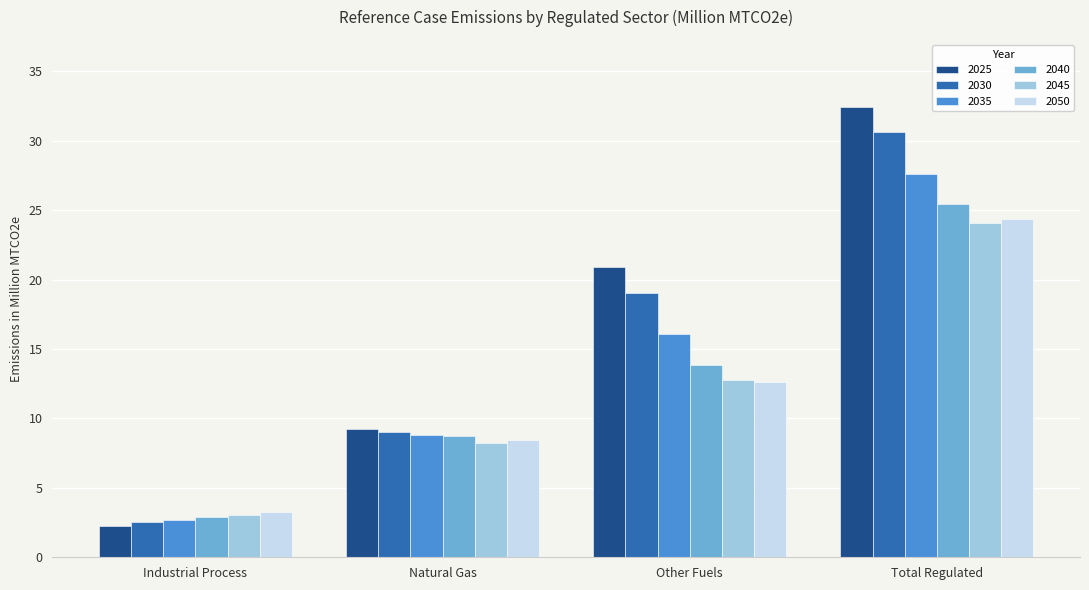

How many groups of bars are there?

4